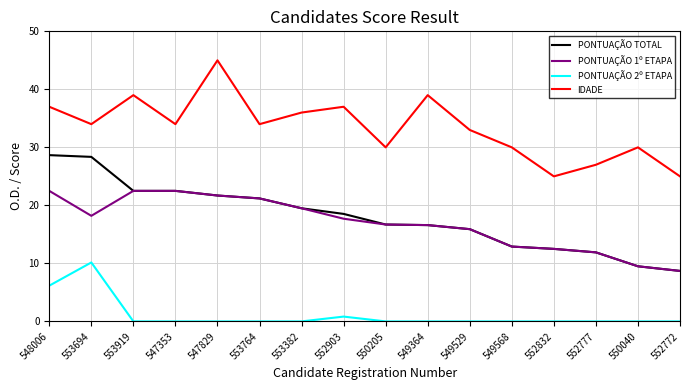

True or false: PONTUAÇÃO 2º ETAPA has more than 0 interior local peaks.

True